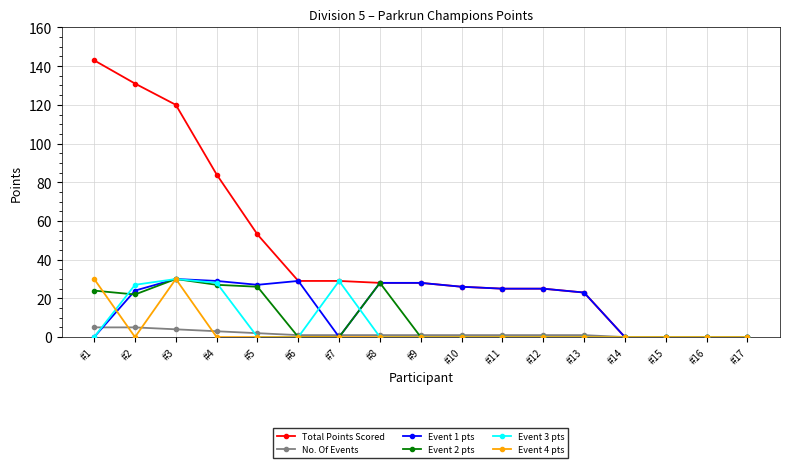

True or false: Event 1 pts has more than 1 points higher than both neighbors.

True